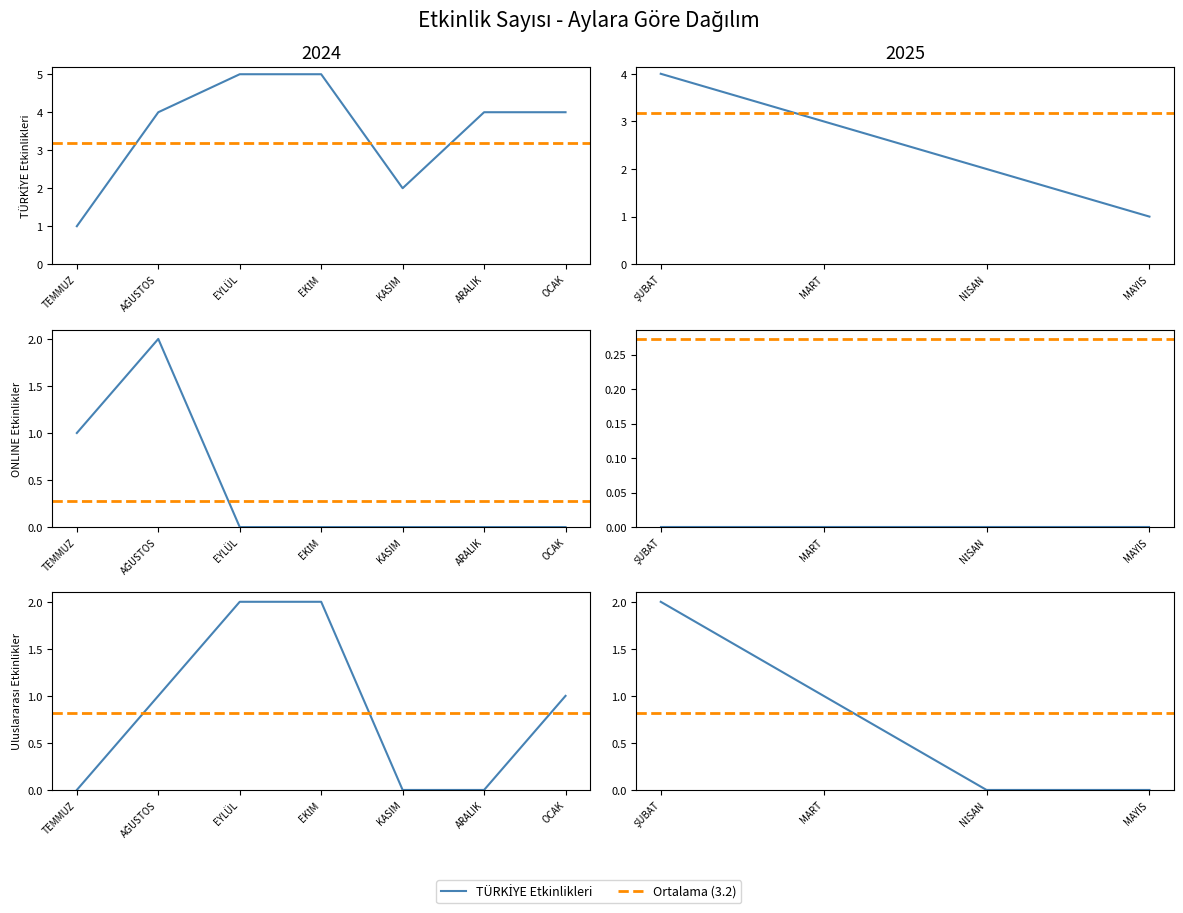

True or false: TÜRKİYE has more than 2 interior local peaks.

False